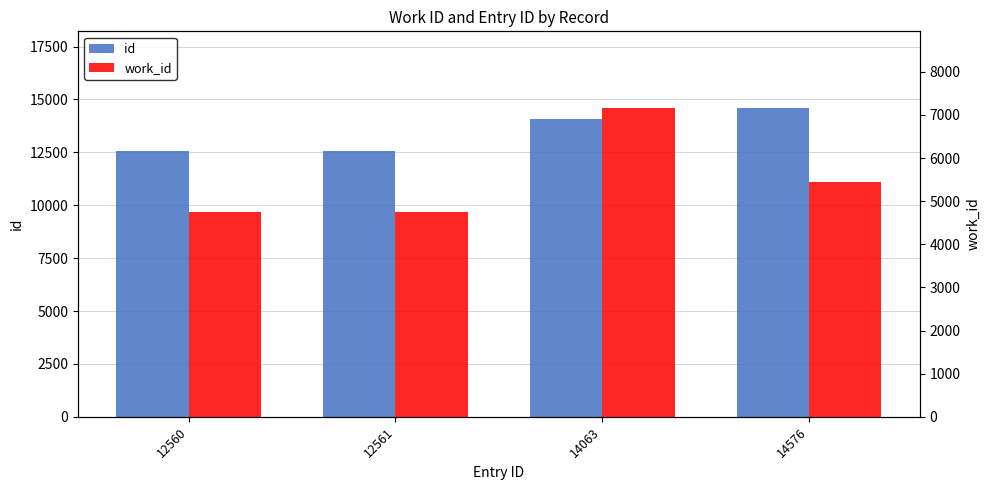

Which has a higher value, 14063 or 14576?

14576